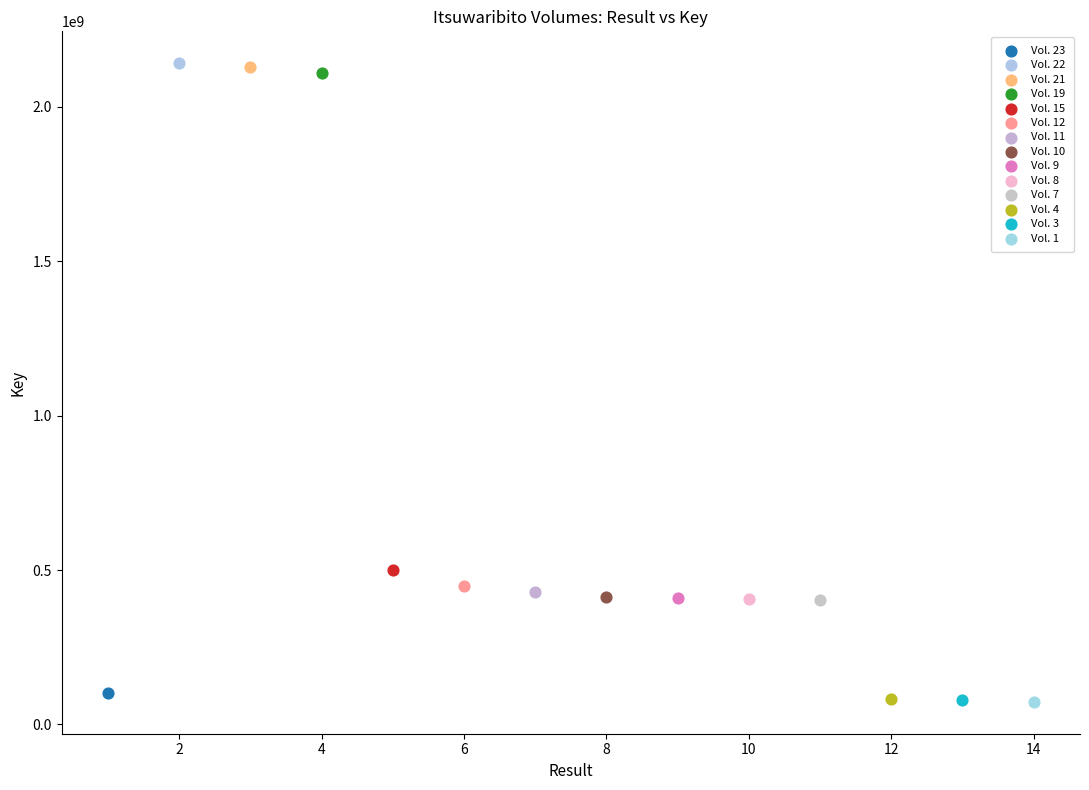

What are all the series names shown in the legend?

Vol. 23, Vol. 22, Vol. 21, Vol. 19, Vol. 15, Vol. 12, Vol. 11, Vol. 10, Vol. 9, Vol. 8, Vol. 7, Vol. 4, Vol. 3, Vol. 1